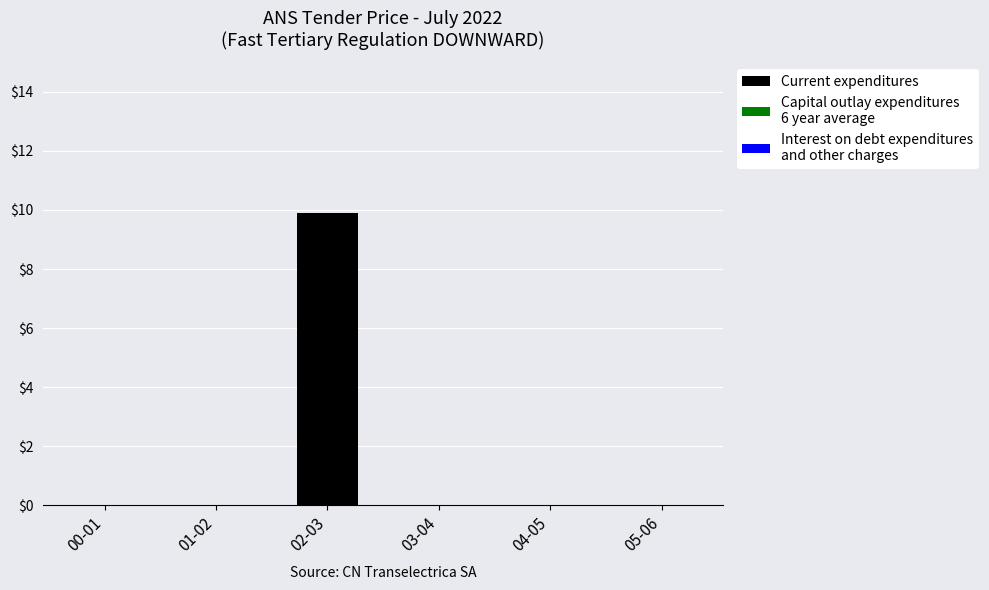

At which category does the chart reach its peak across all series?

02-03